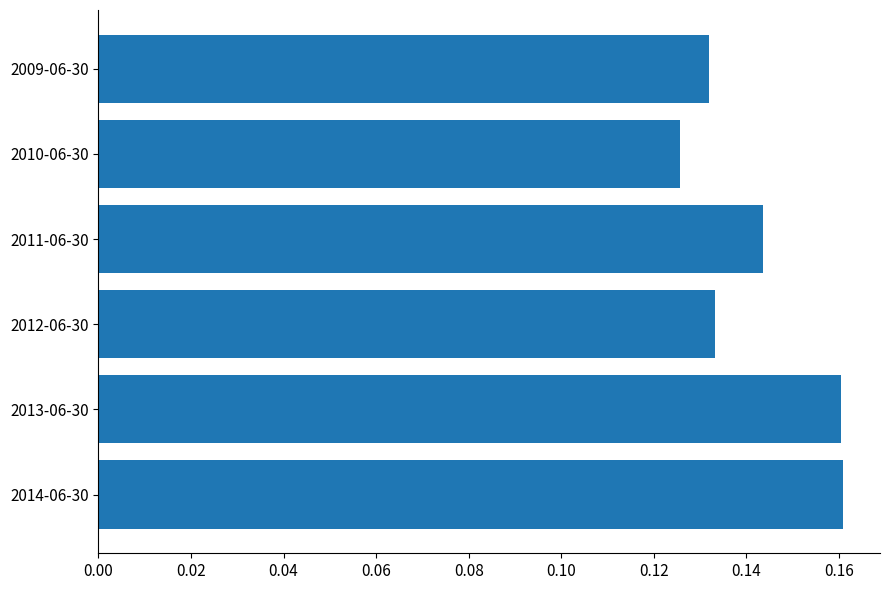

Between 2012-06-30 and 2011-06-30, which is larger?

2011-06-30